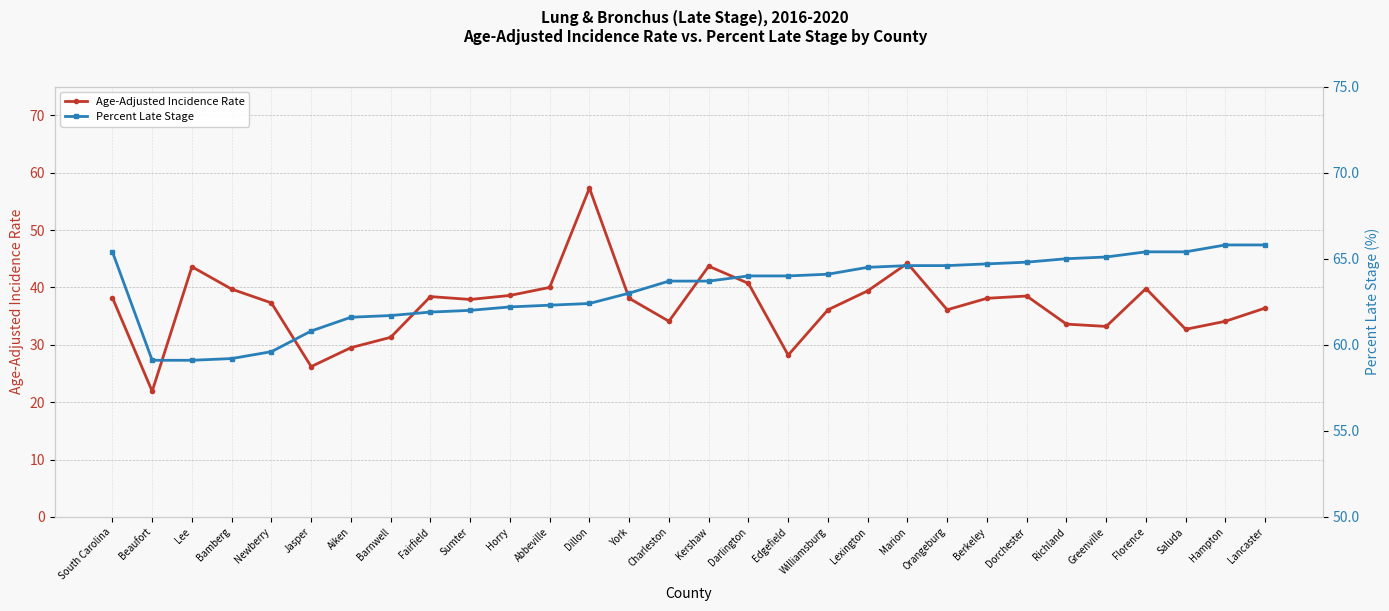

Reading right to left, extract all data points from this chart.

Age-Adjusted Incidence Rate: Lancaster=36.4	Hampton=34.1	Saluda=32.7	Florence=39.8	Greenville=33.2	Richland=33.6	Dorchester=38.5	Berkeley=38.1	Orangeburg=36.1	Marion=44.2	Lexington=39.4	Williamsburg=36.1	Edgefield=28.2	Darlington=40.7	Kershaw=43.7	Charleston=34.1	York=38.1	Dillon=57.3	Abbeville=40.0	Horry=38.6	Sumter=37.9	Fairfield=38.4	Barnwell=31.3	Aiken=29.5	Jasper=26.2	Newberry=37.3	Bamberg=39.7	Lee=43.6	Beaufort=21.9	South Carolina=38.2
Percent Late Stage: Lancaster=65.8	Hampton=65.8	Saluda=65.4	Florence=65.4	Greenville=65.1	Richland=65.0	Dorchester=64.8	Berkeley=64.7	Orangeburg=64.6	Marion=64.6	Lexington=64.5	Williamsburg=64.1	Edgefield=64.0	Darlington=64.0	Kershaw=63.7	Charleston=63.7	York=63.0	Dillon=62.4	Abbeville=62.3	Horry=62.2	Sumter=62.0	Fairfield=61.9	Barnwell=61.7	Aiken=61.6	Jasper=60.8	Newberry=59.6	Bamberg=59.2	Lee=59.1	Beaufort=59.1	South Carolina=65.4